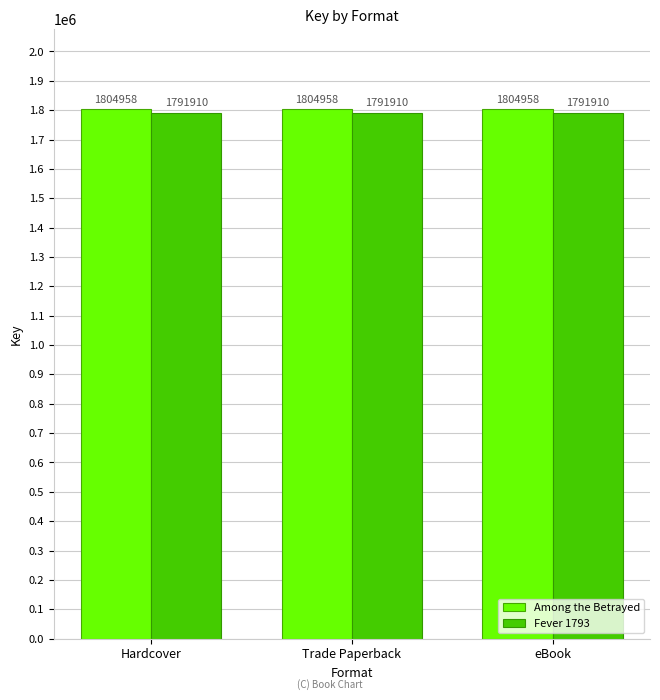

The value of Fever 1793 at Hardcover is 3190923. True or false?

False